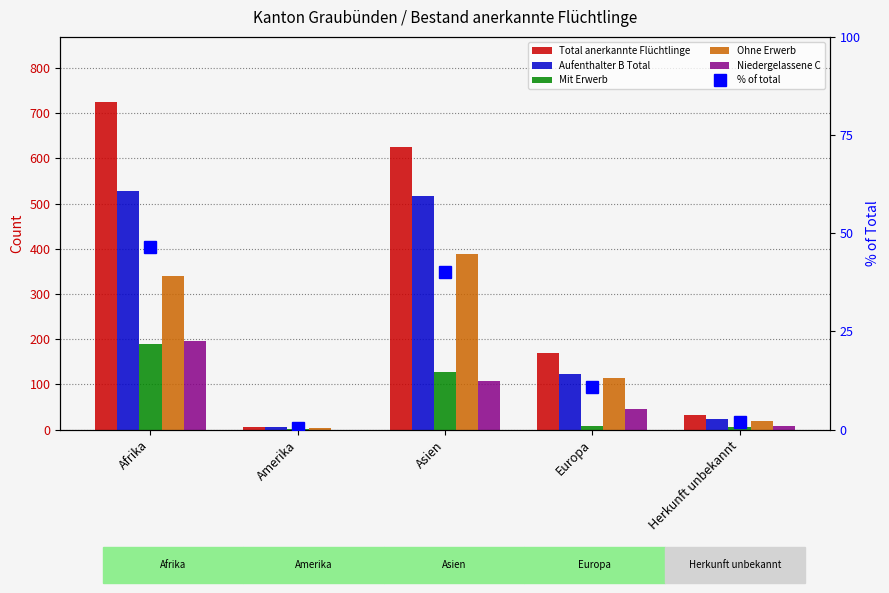

At which category does the chart reach its minimum across all series?

Amerika